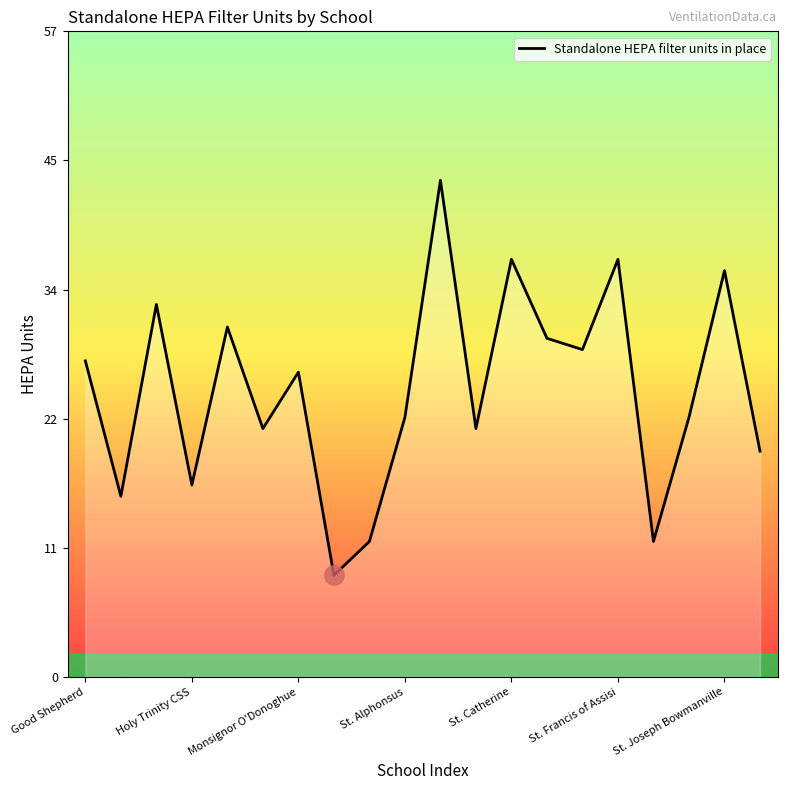

What is the difference between the maximum and minimum values?

35